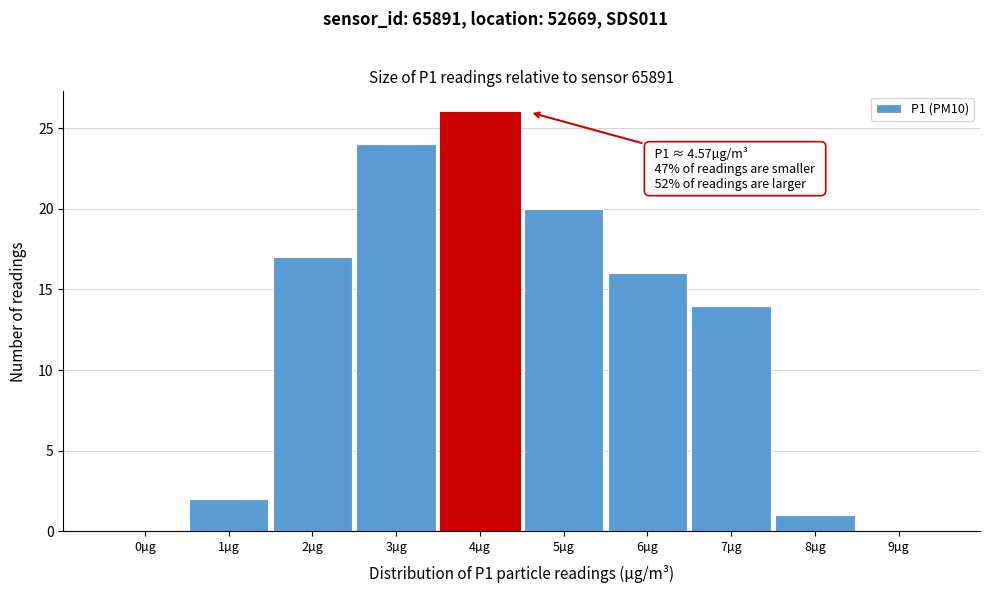

Reading left to right, what are all the values shown in this chart?

0µg=0	1µg=2	2µg=17	3µg=24	4µg=26	5µg=20	6µg=16	7µg=14	8µg=1	9µg=0